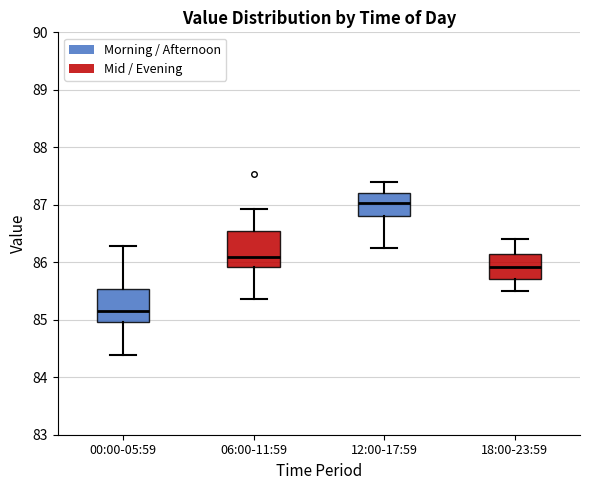

Which box's median line is the highest?

12:00-17:59